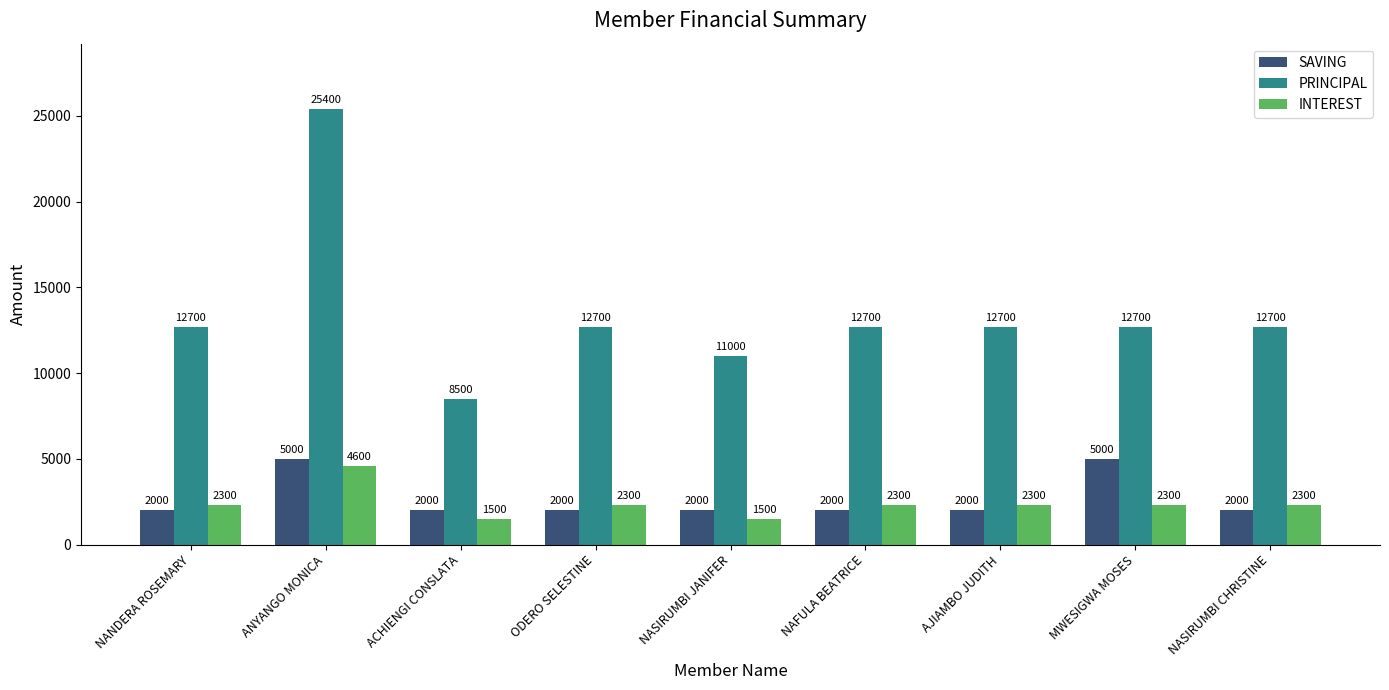

Reading left to right, list all the values displayed in this chart.

SAVING: 2000	5000	2000	2000	2000	2000	2000	5000	2000
PRINCIPAL: 12700	25400	8500	12700	11000	12700	12700	12700	12700
INTEREST: 2300	4600	1500	2300	1500	2300	2300	2300	2300